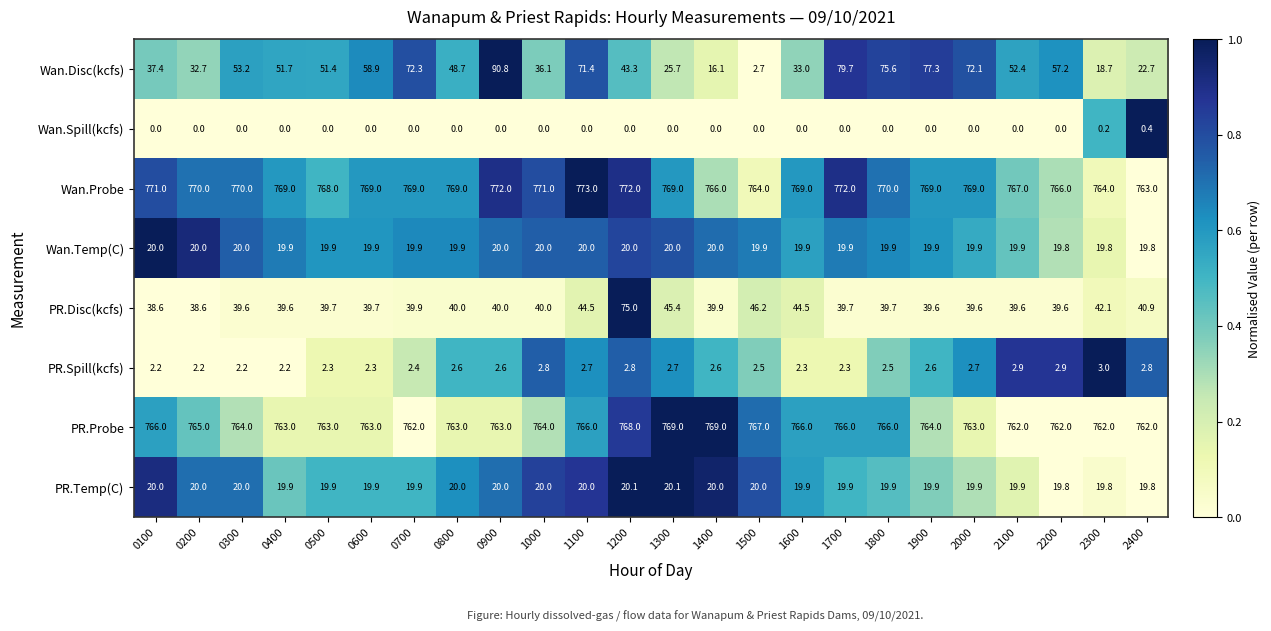

Which series has the widest spread of values?

Wan.Disc(kcfs)